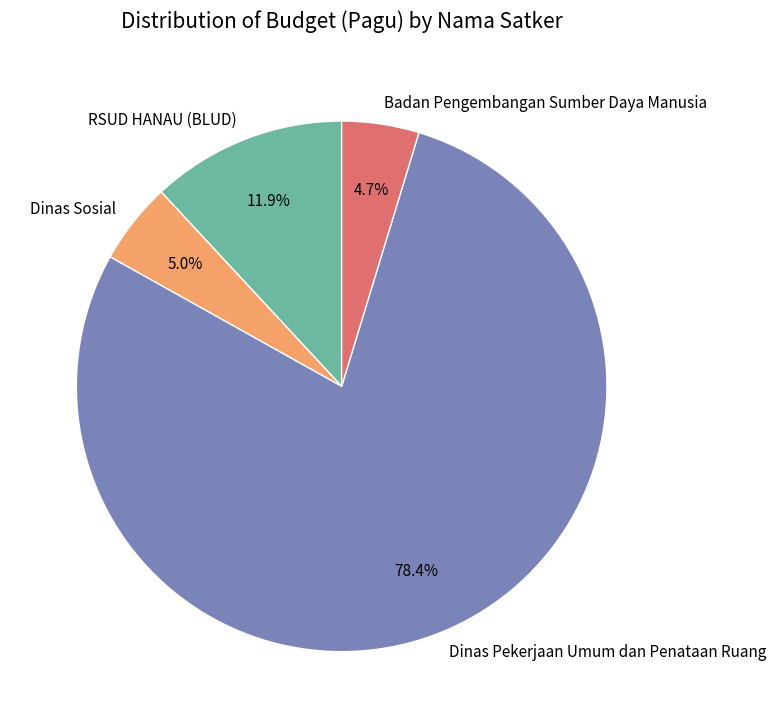

Is there any slice that represents more than half of the pie?

Yes